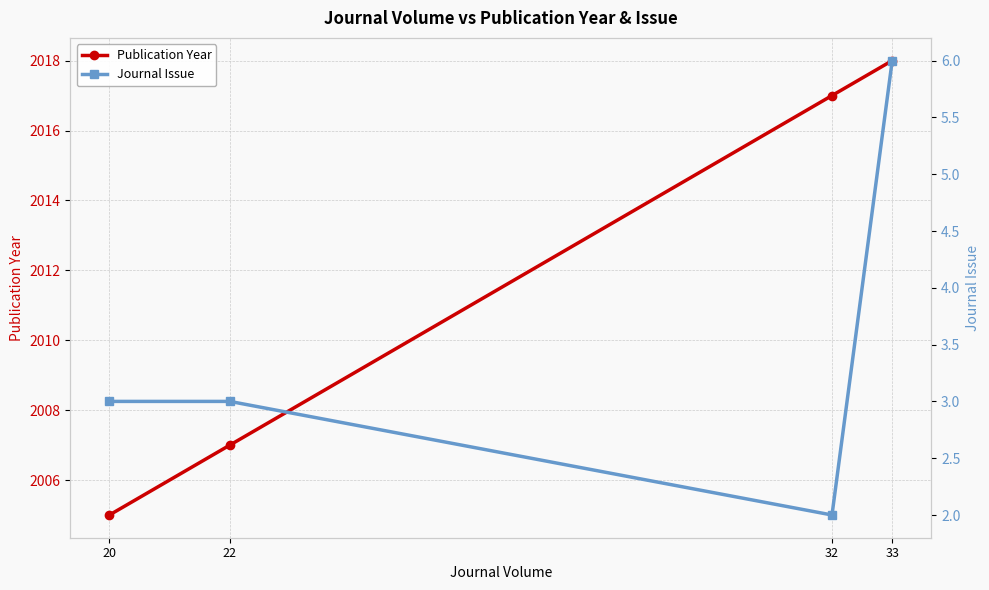

What is the minimum value shown in the chart?

2